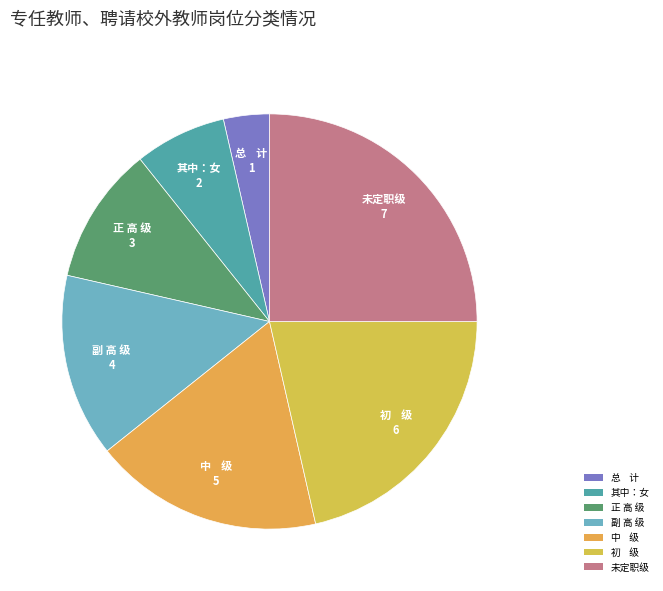

Is there a majority slice in this chart?

No